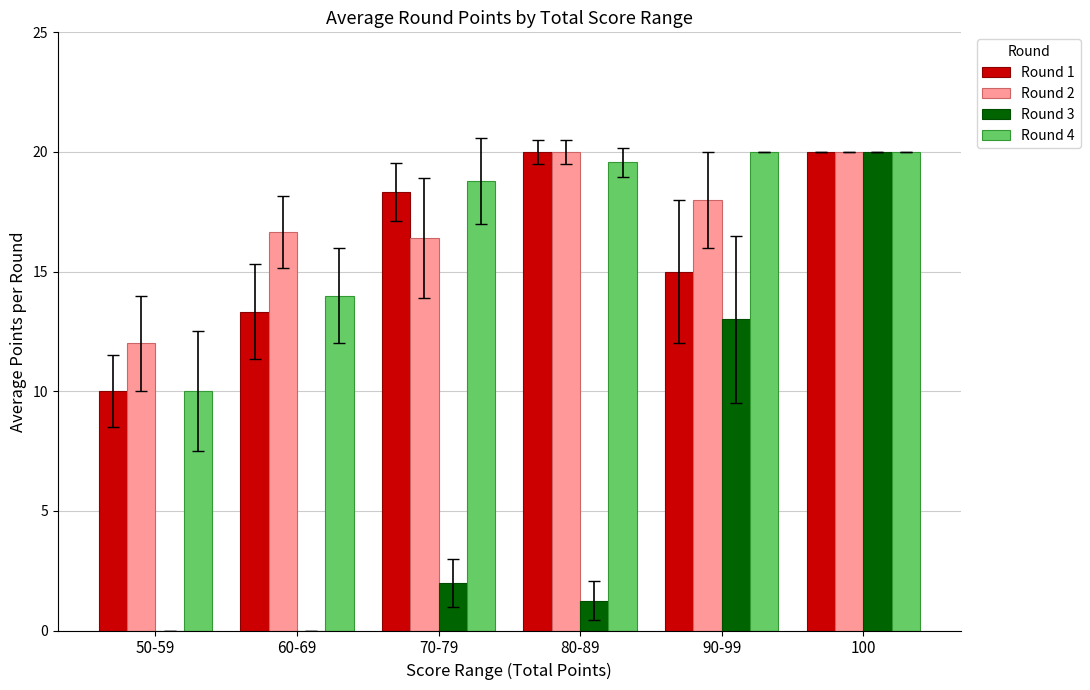

True or false: Round 1 has a value of 18.3 at 70-79.

True